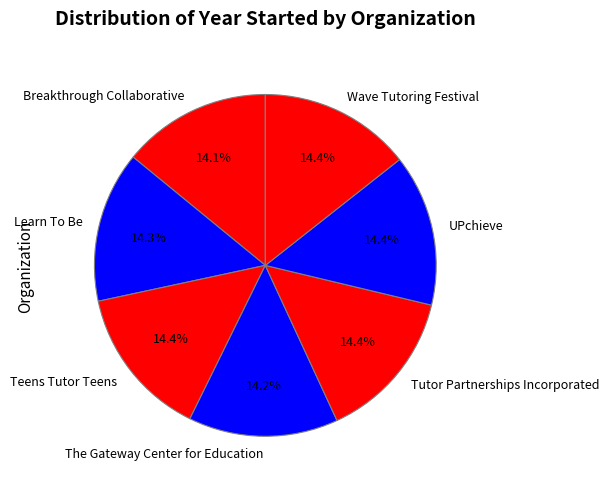

To the nearest percent, what portion does UPchieve represent?

14%